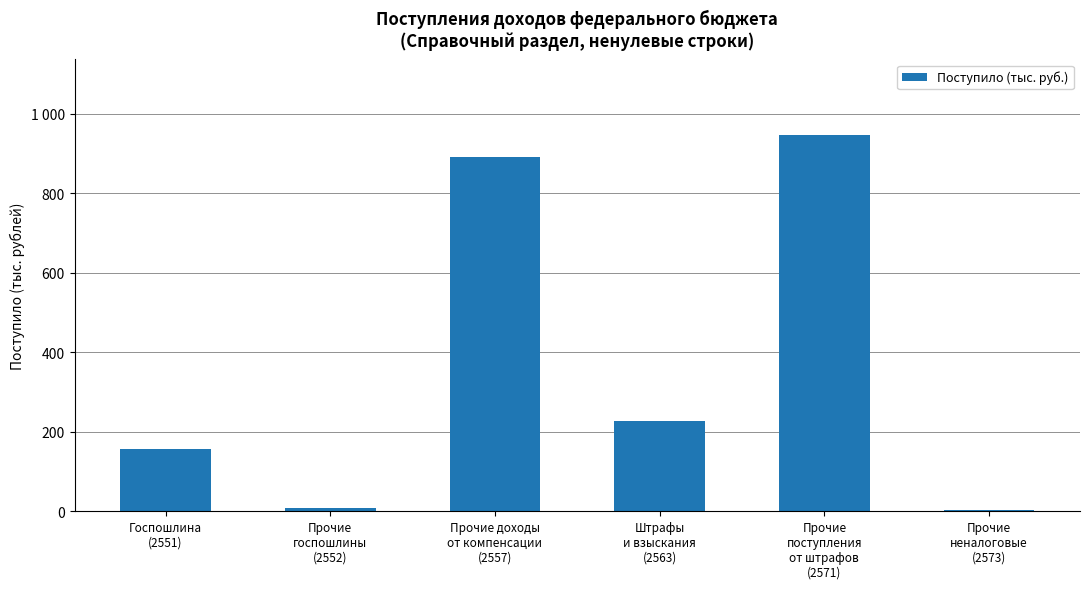

What is the difference between the values at Штрафы
и взыскания
(2563) and Прочие
госпошлины
(2552)?

218